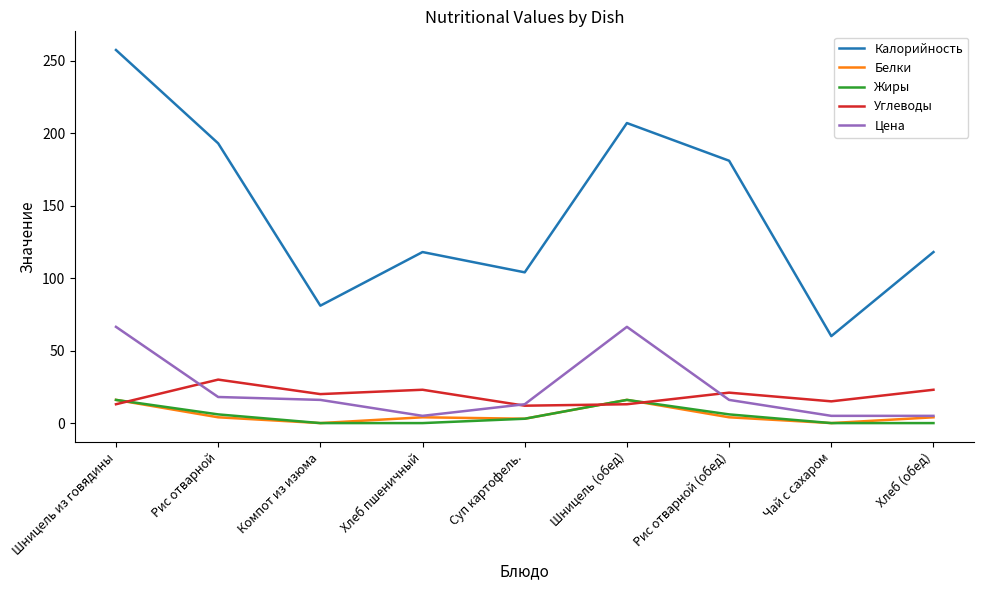

True or false: Калорийность and Углеводы cross at least once.

False